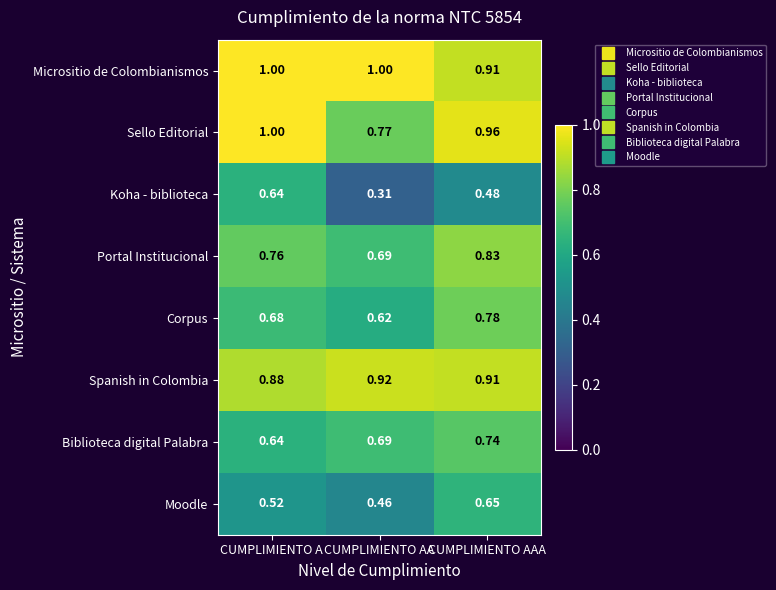

Which label corresponds to the smallest value in the chart?

CUMPLIMIENTO AA